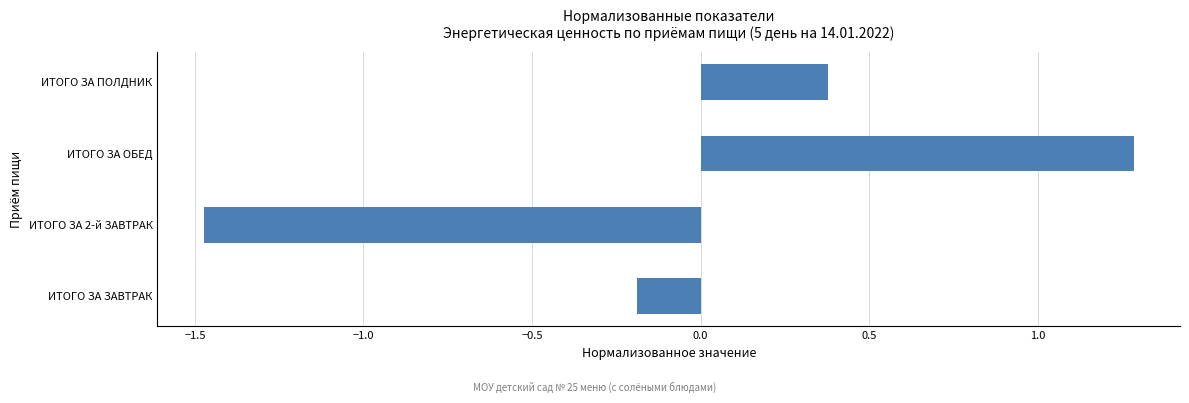

How many values are above zero?

2